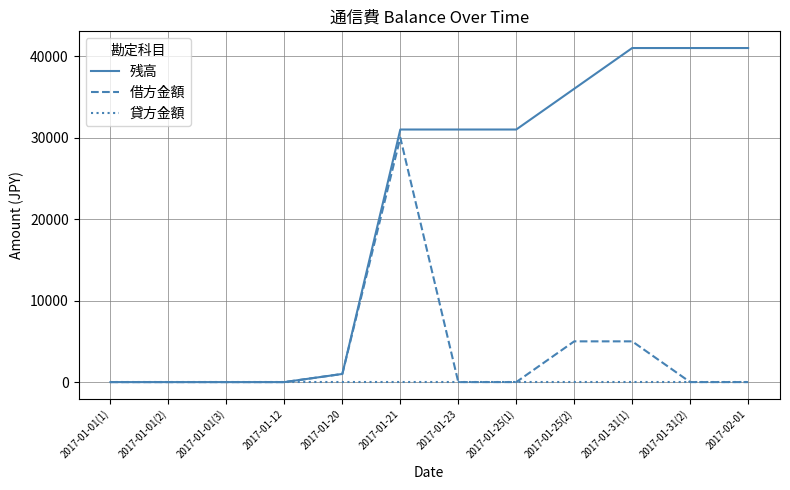

List the series in order of their peak value, highest first.

残高, 借方金額, 貸方金額